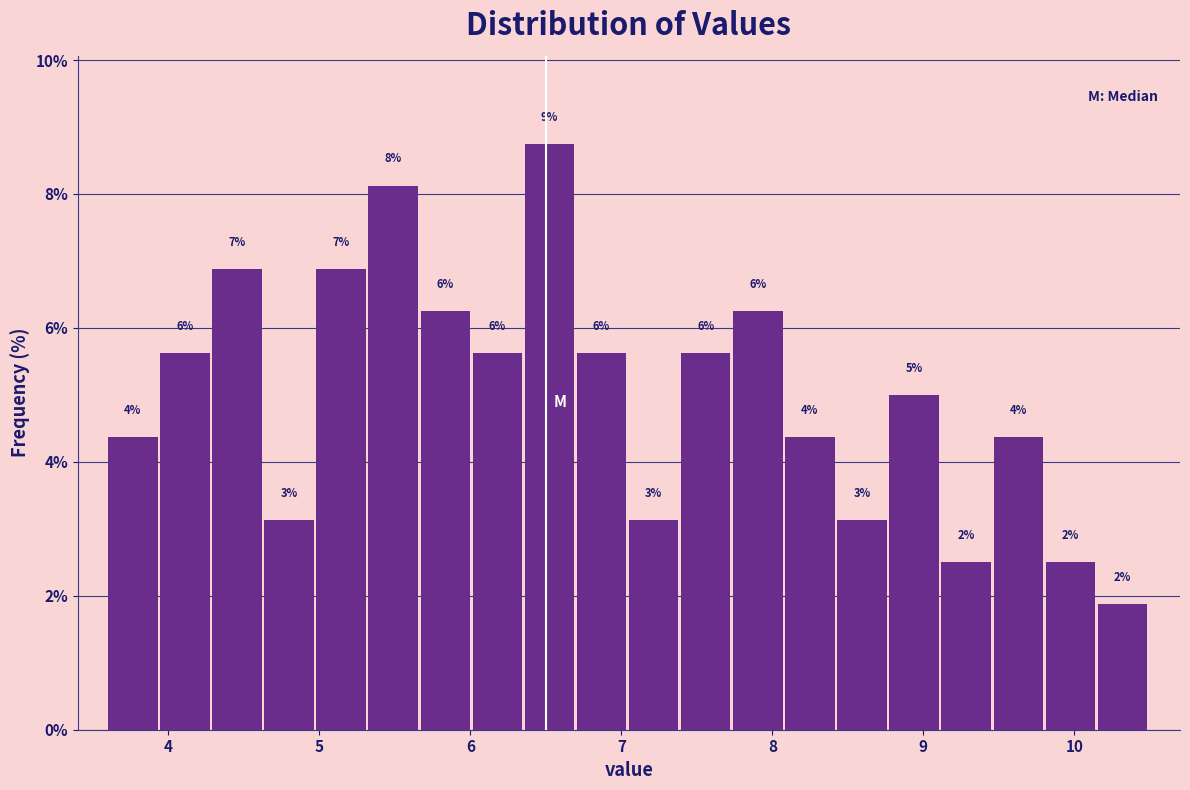

Read against the x-axis, roughly where is the centre of the tallest bar?

6.5